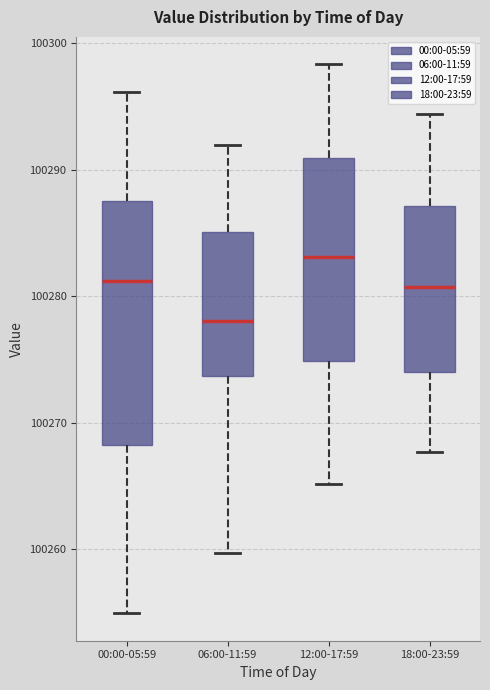

Reading left to right, transcribe this box plot: for each box, give where its median line is, the range the box spans, and where its two whiskers end, as read against the y-axis. The values are not printed on the chart, so give them approximately, as read against the axis.

00:00-05:59: median 100281, box 100268 to 100288, whiskers 100255 to 100296
06:00-11:59: median 100278, box 100274 to 100285, whiskers 100260 to 100292
12:00-17:59: median 100283, box 100275 to 100291, whiskers 100265 to 100298
18:00-23:59: median 100281, box 100274 to 100287, whiskers 100268 to 100294